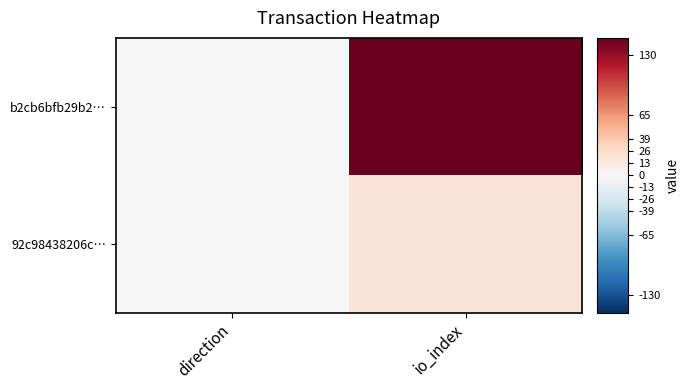

What is the greatest value displayed?

149